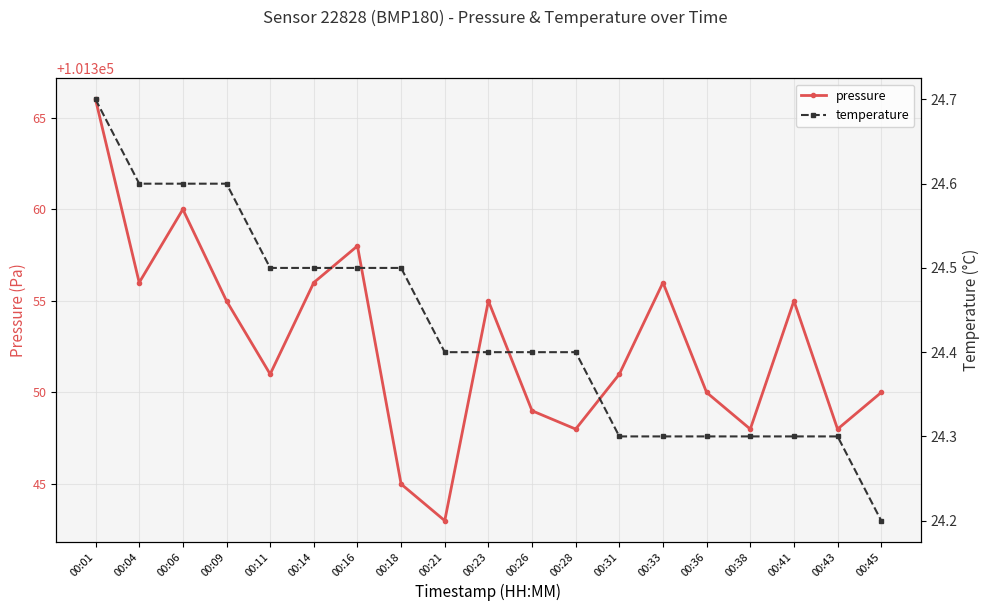

Is the value of temperature at 00:04 greater than the value of pressure at 00:01?

No